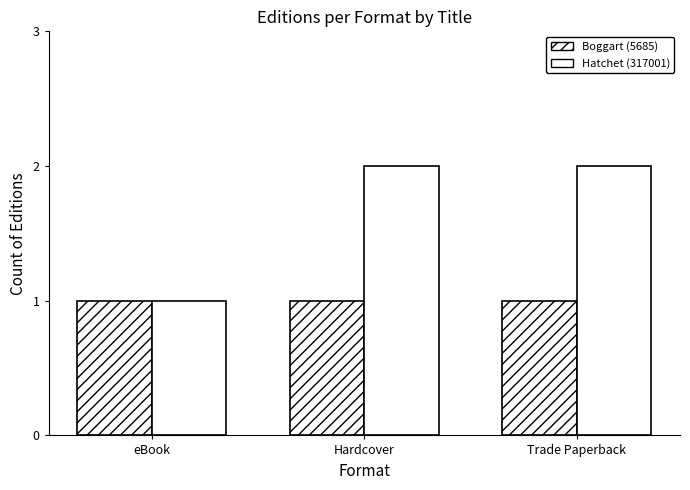

What is the total value across all series at Hardcover?

3